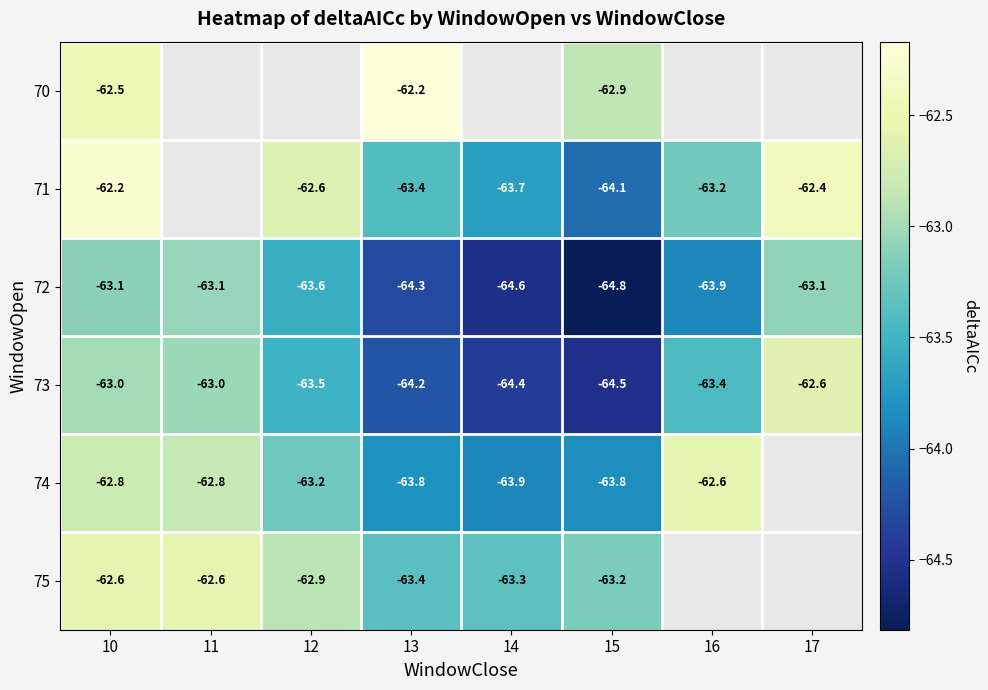

The 72 series shows -63.1 at 10. True or false?

True